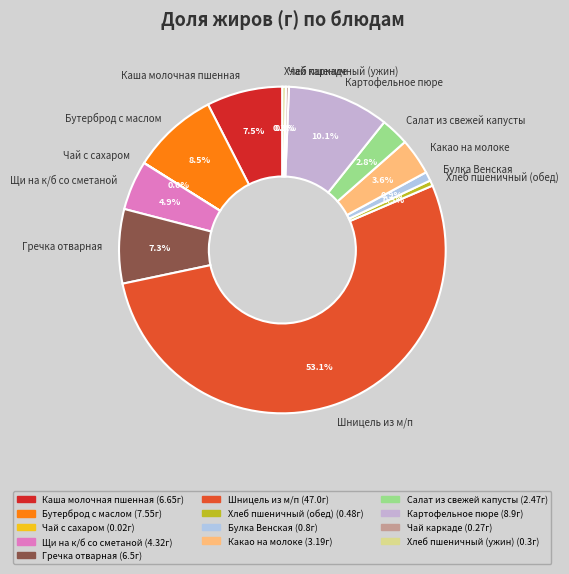

The Хлеб пшеничный (обед) slice represents 6% of the pie. True or false?

False